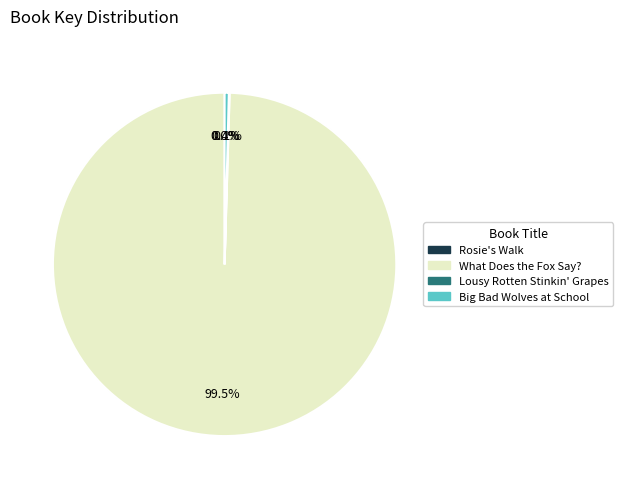

Combined, do Big Bad Wolves at School and What Does the Fox Say? account for over 50%?

Yes